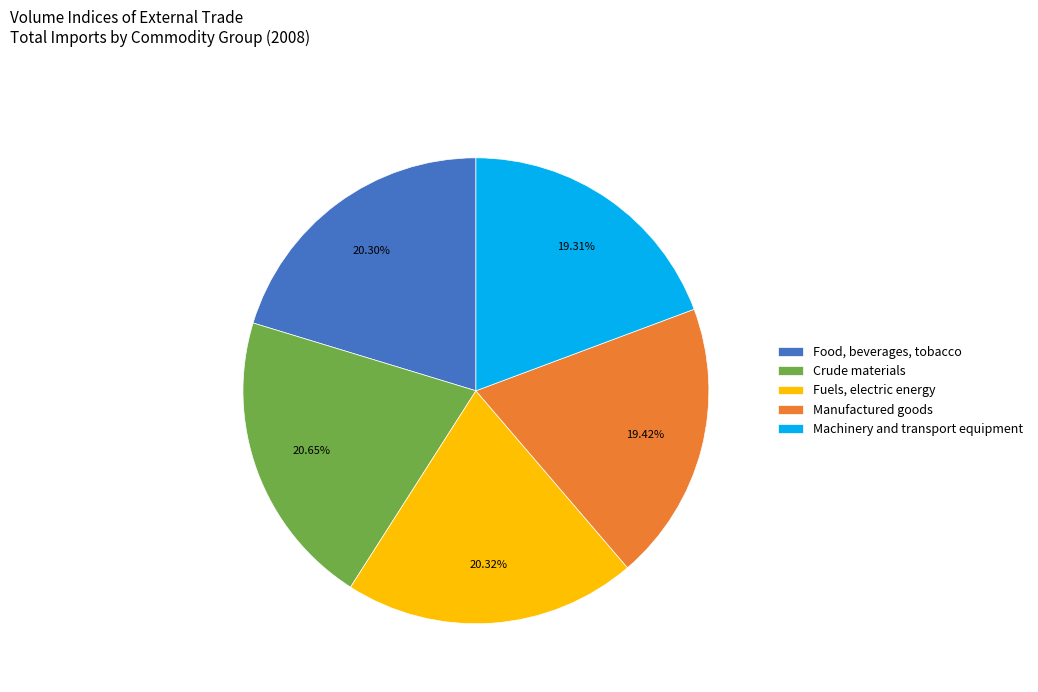

How many slices are in this pie chart?

5